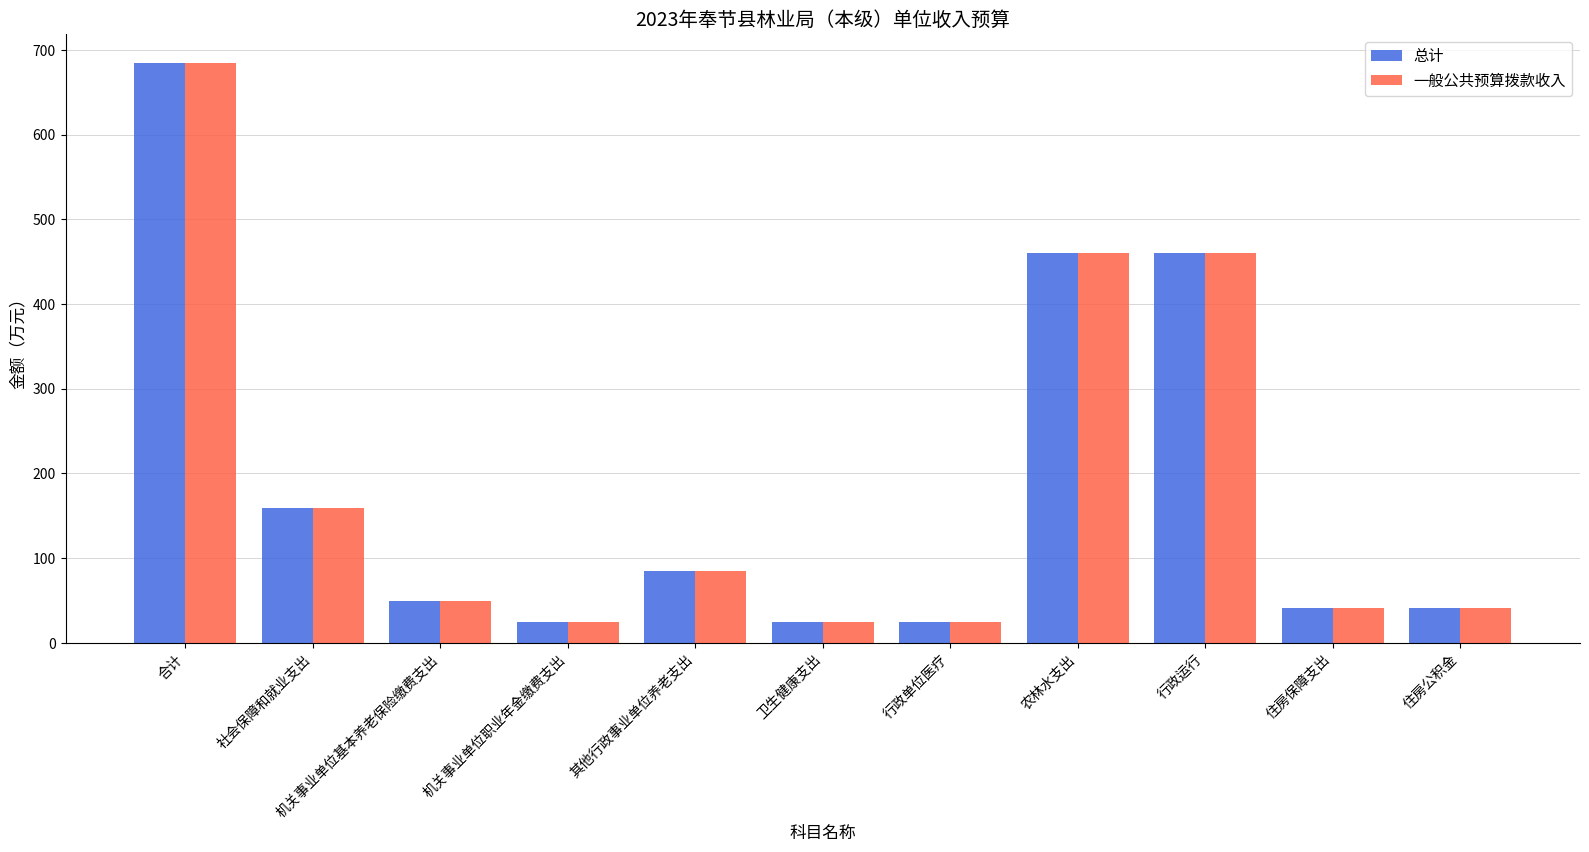

How many series are shown in this chart?

2